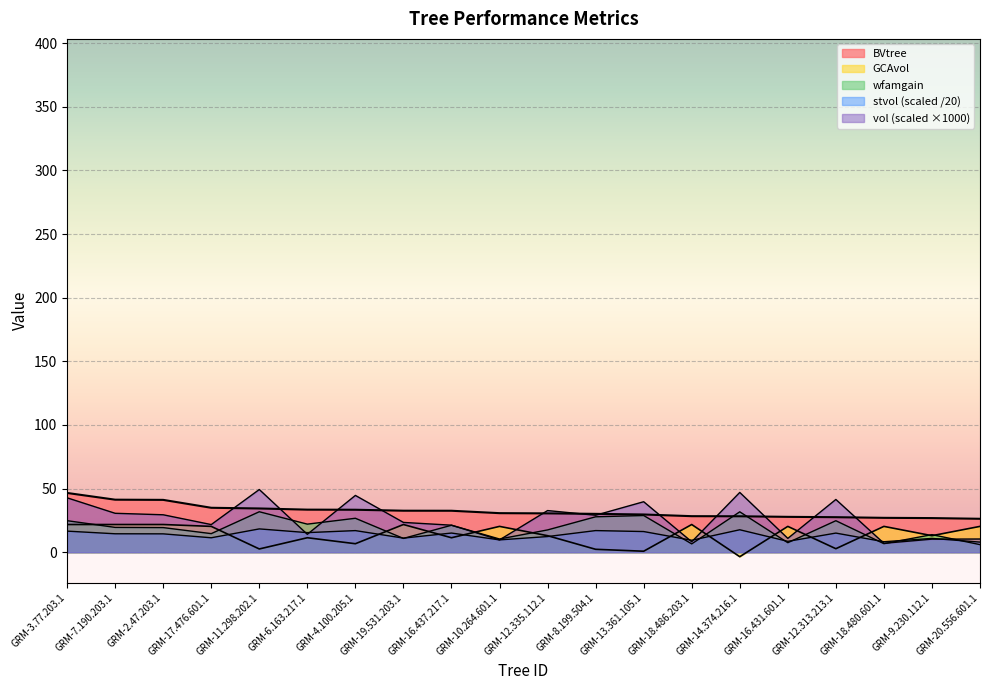

How many interior local valleys does the GCAvol series have?

7